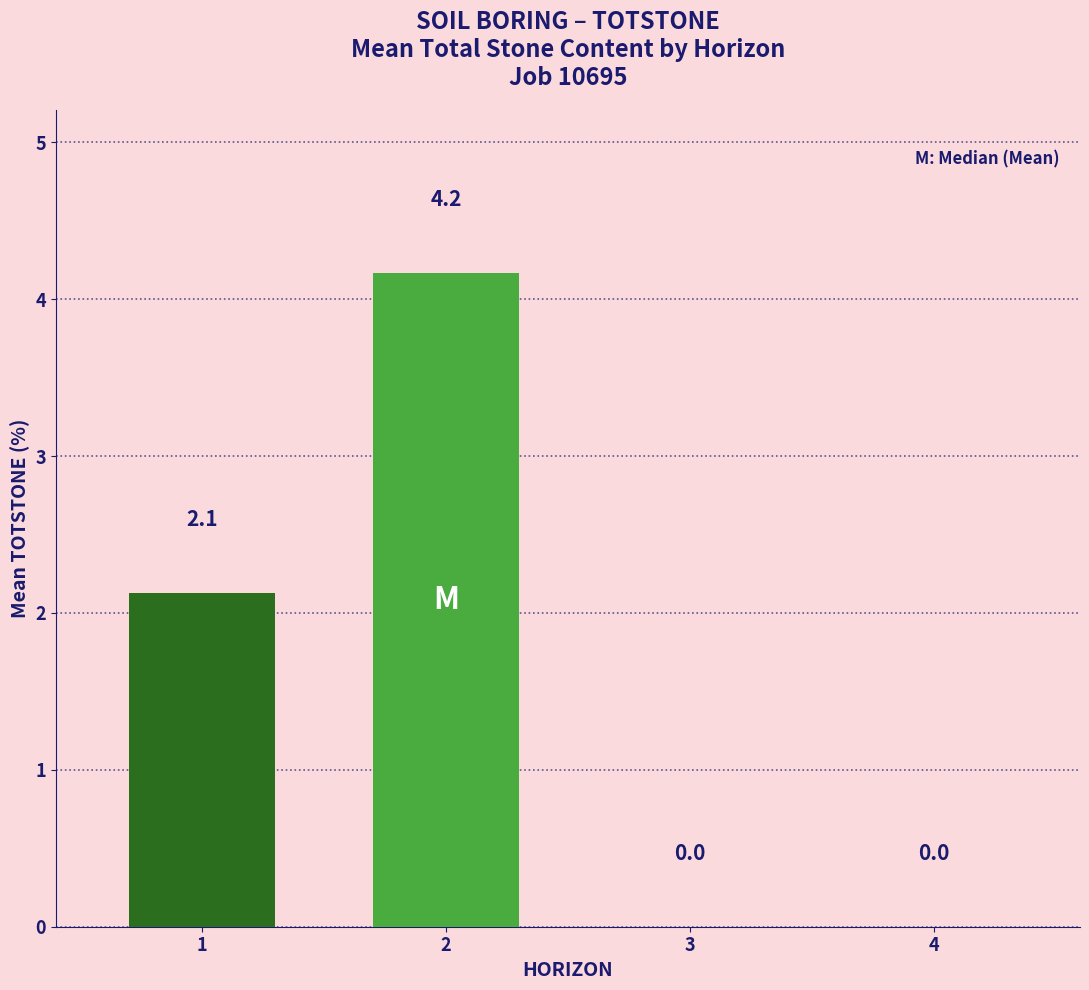

What is the greatest value displayed?

4.2